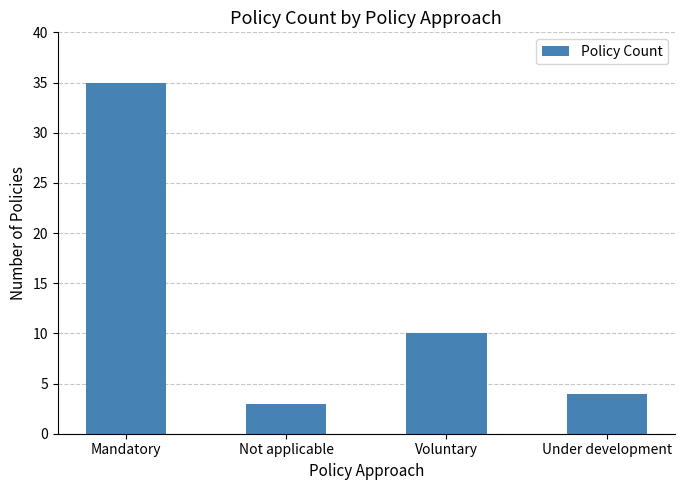

What position from the right is Under development?

1